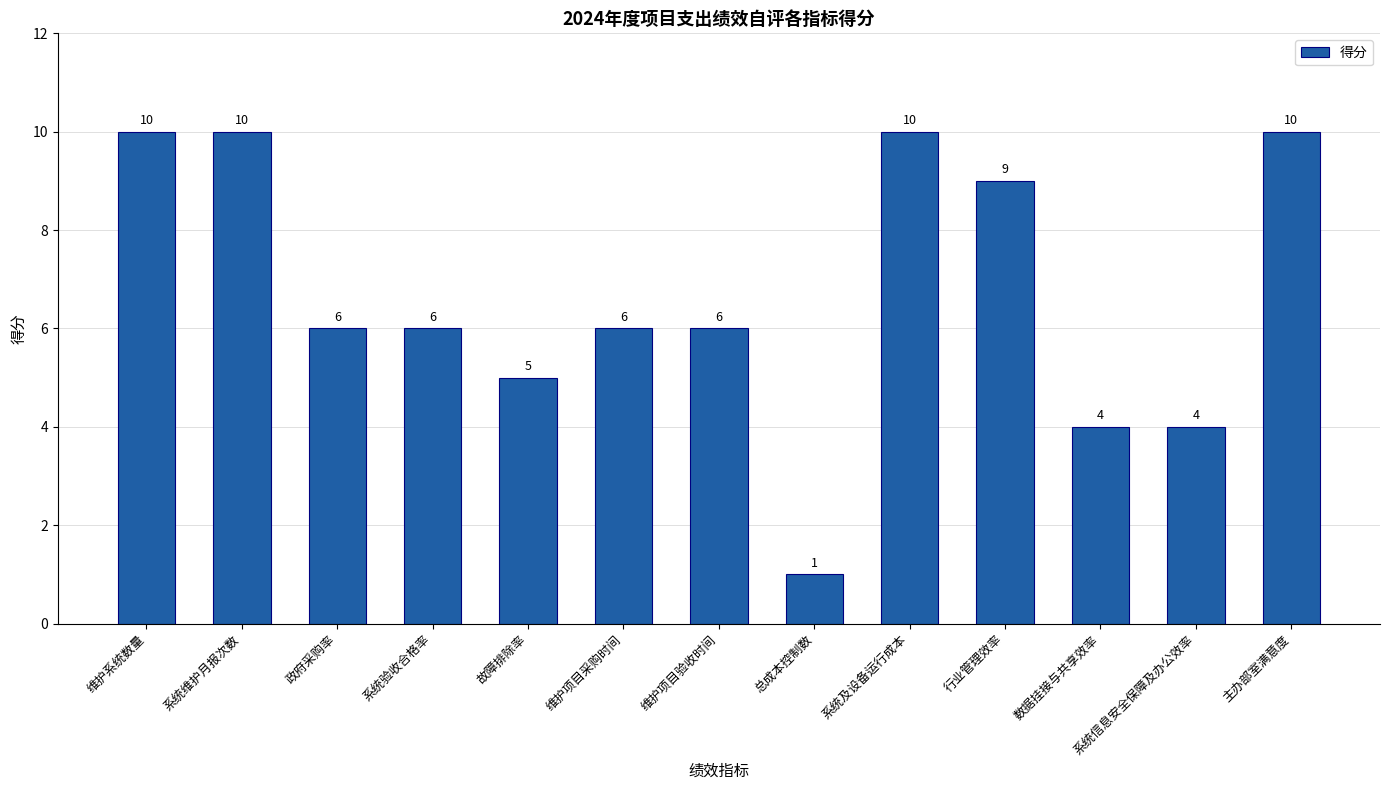

Read the value at 主办部室满意度.

10